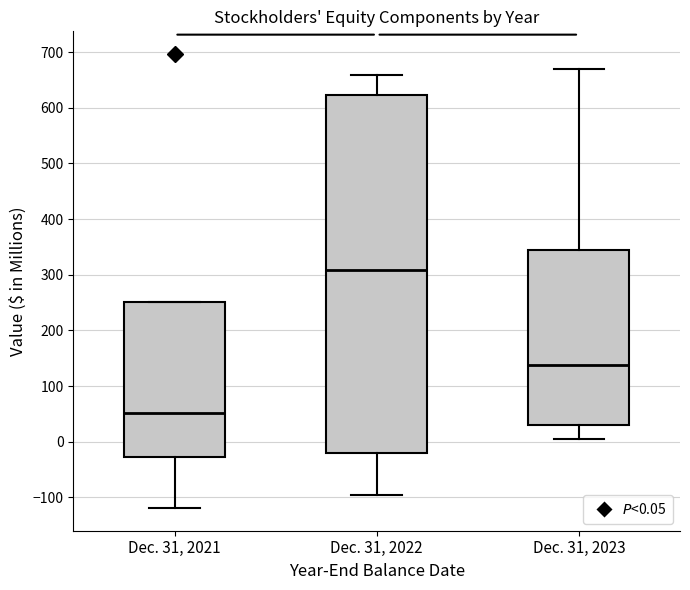

Which box's median line is the highest?

Dec. 31, 2022